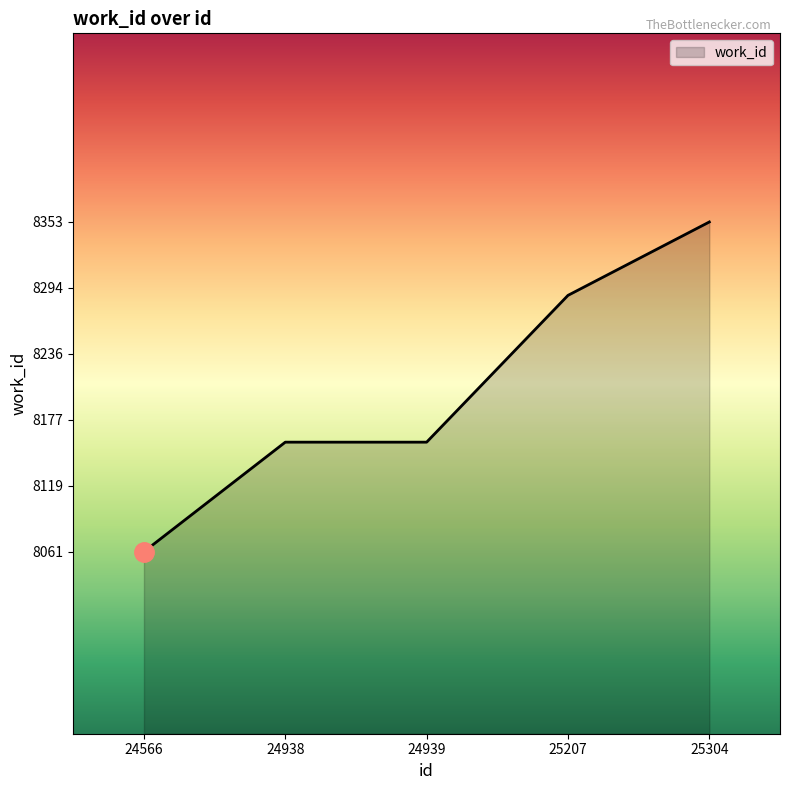

What is the approximate value at 24939, to the nearest 5?

8160